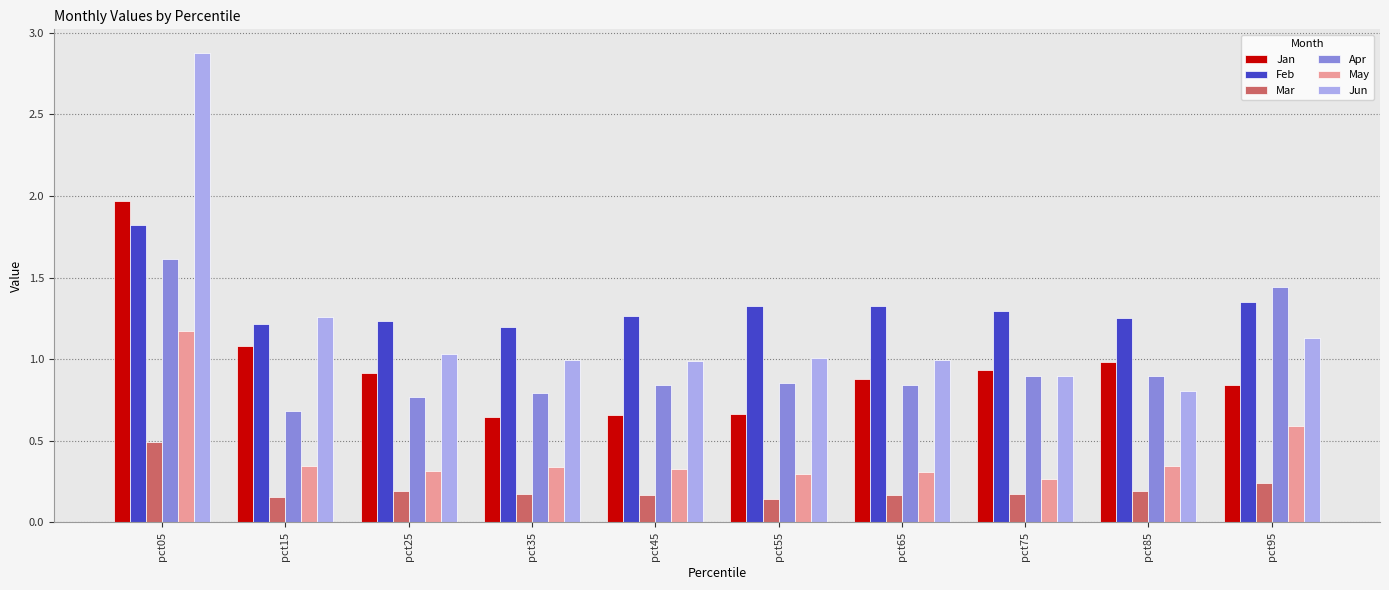

How many bars are there in total?

60